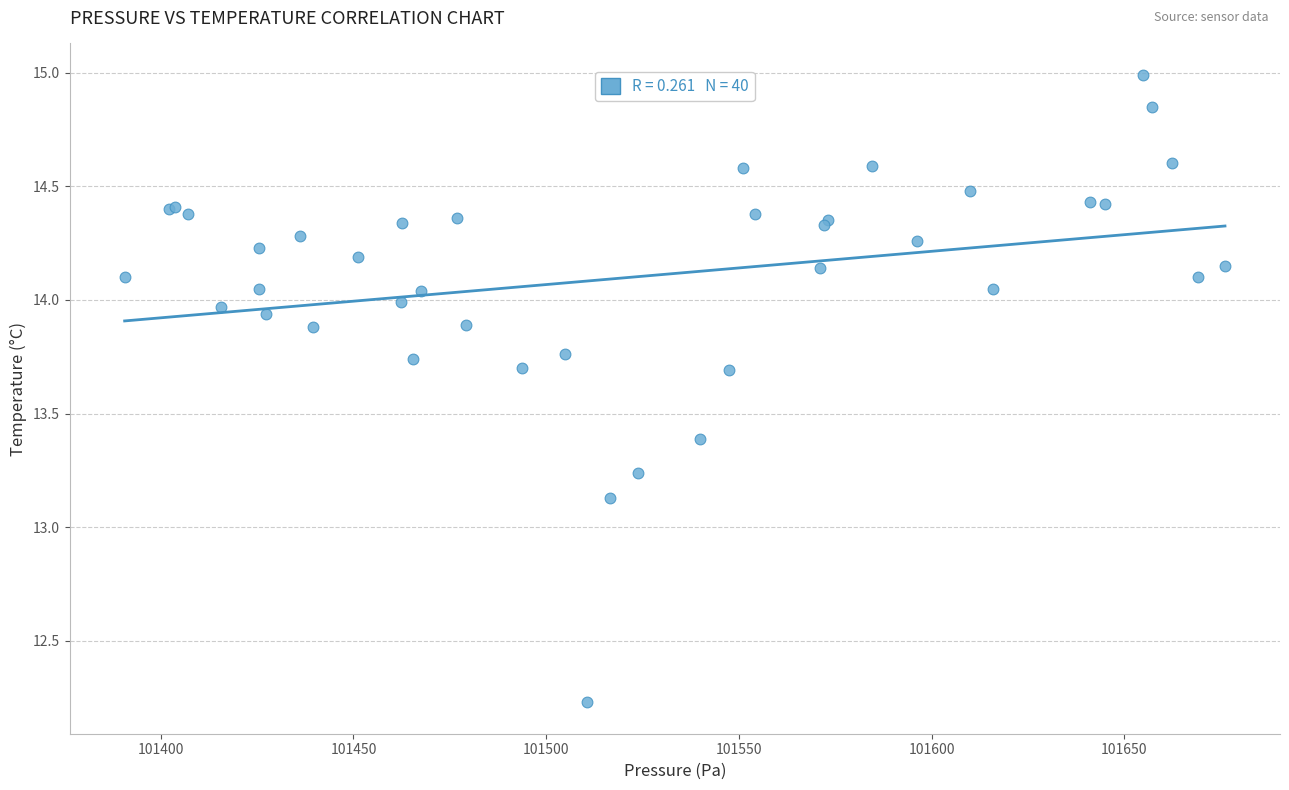

What Y value in the scatter plot is closest to 13?

13.1